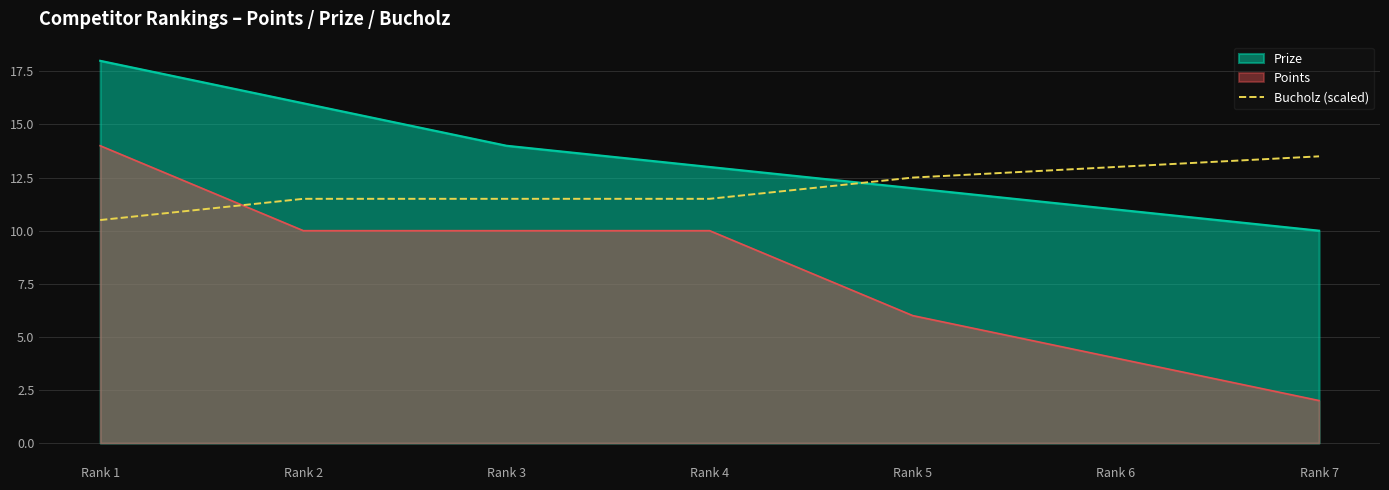

How many values are between 11 and 13?

5